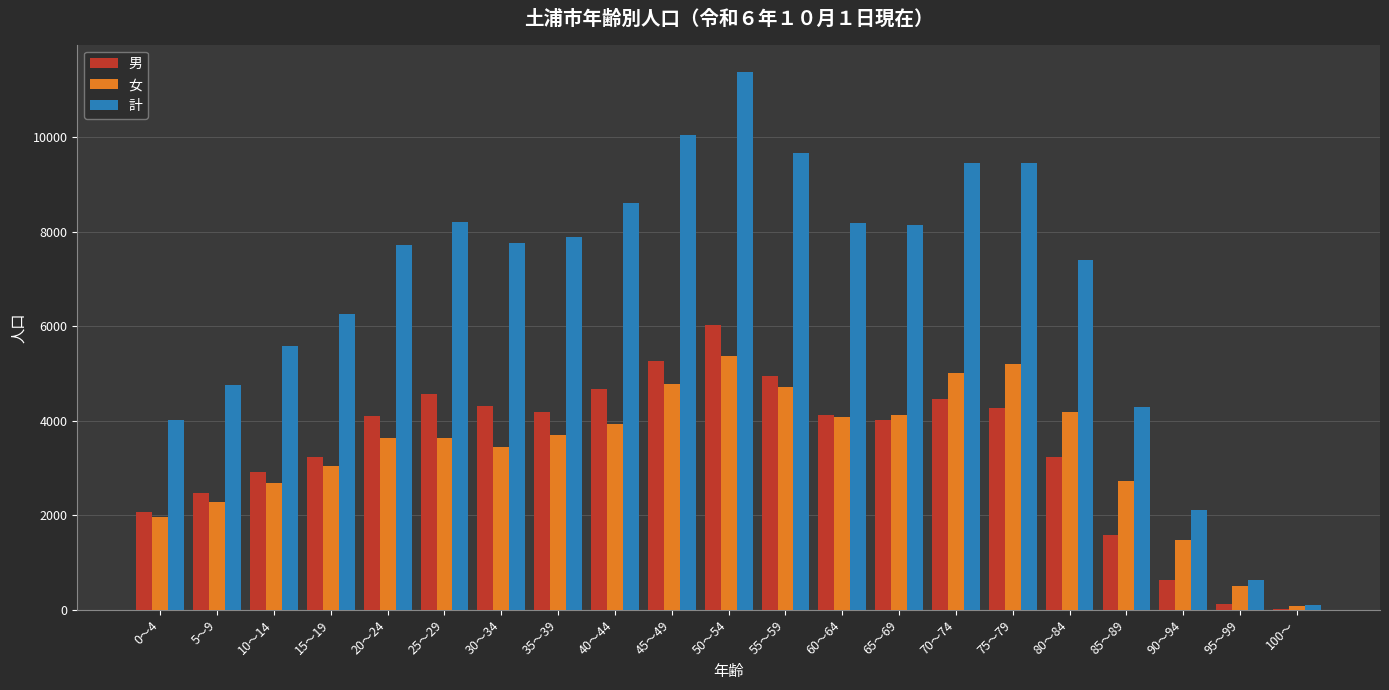

Where is 計 nearest to the value 5739?

10～14